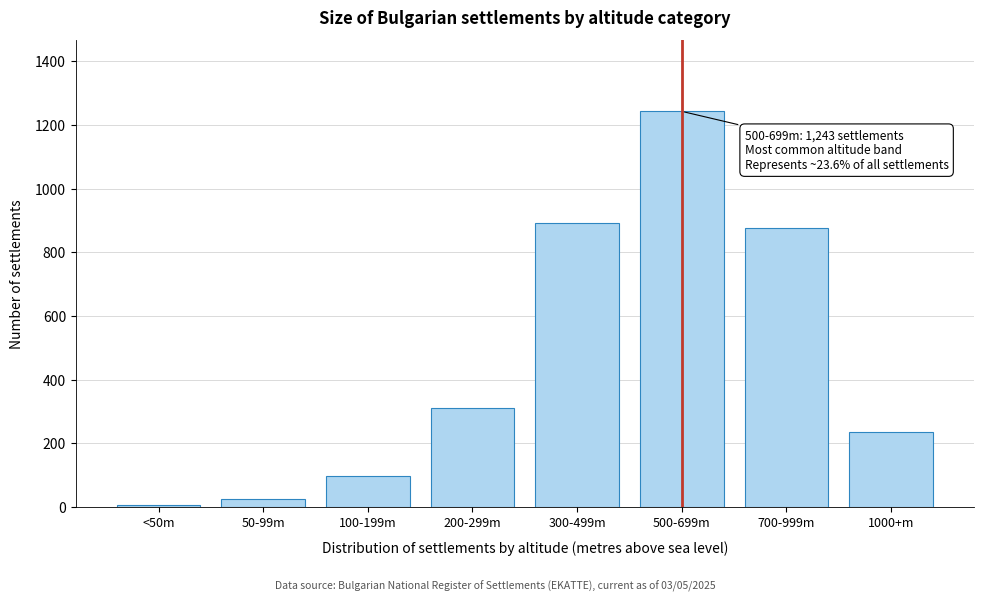

Reading right to left, transcribe all the data shown in this chart.

234	876	1243	892	312	98	26	5